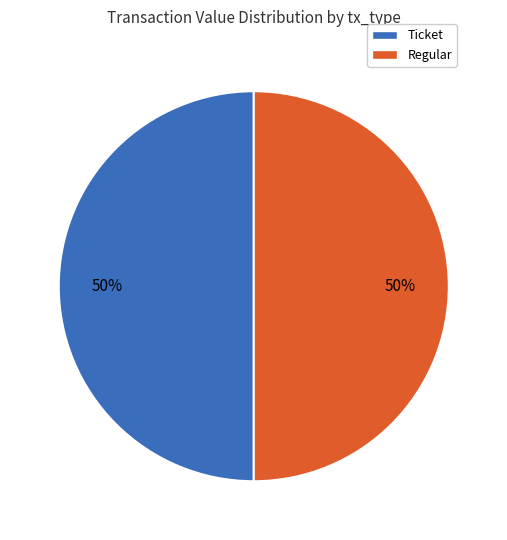

To the nearest percent, what is the average slice percentage?

50%